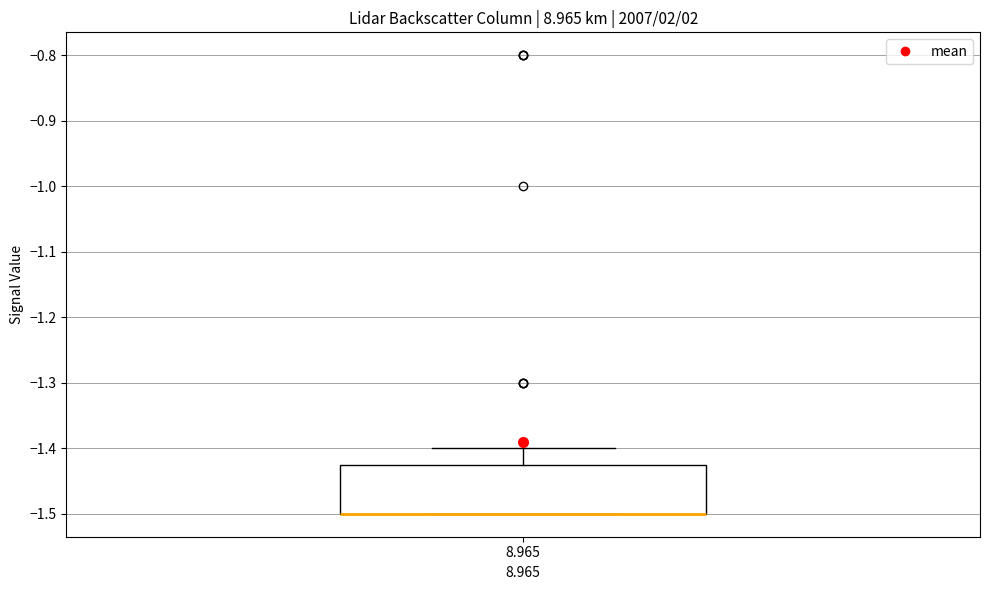

Where is the upper edge of the box at x = 8.965 on the y-axis? The values are not printed on the chart, so give them approximately, as read against the axis.

-1.42